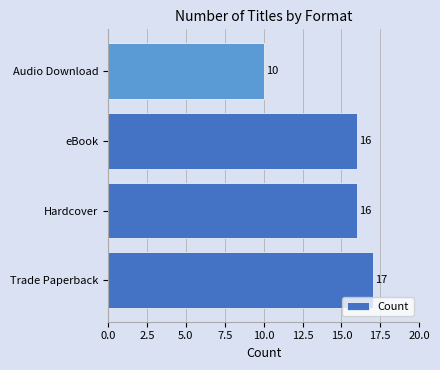

Which label corresponds to the smallest value in the chart?

Audio Download